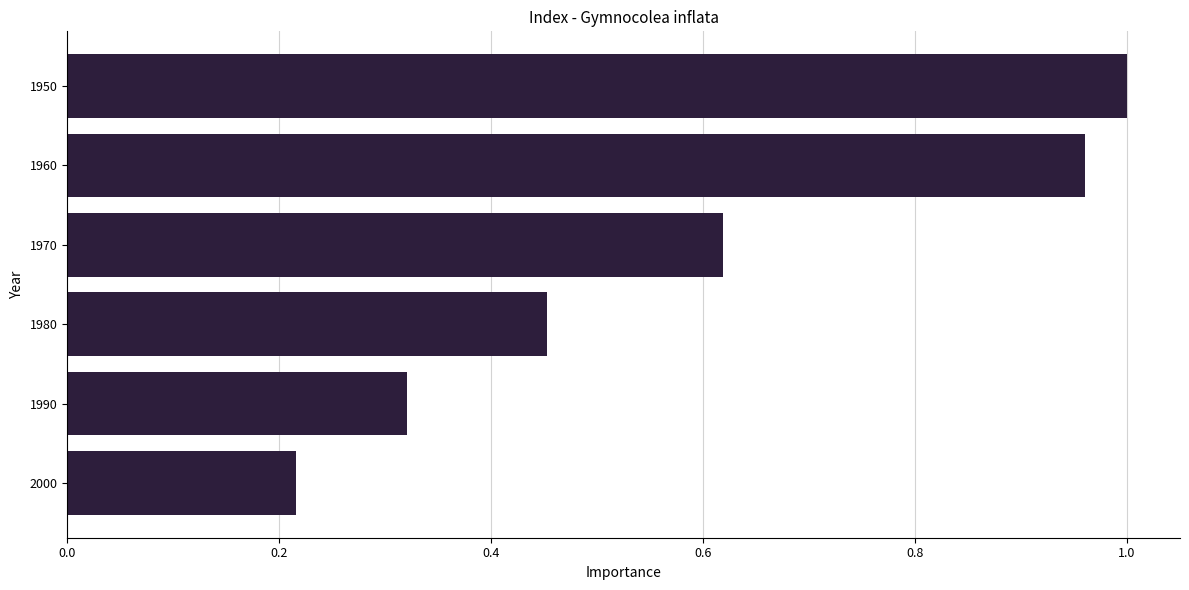

What is the difference between the values at 1970 and 2000?

0.4